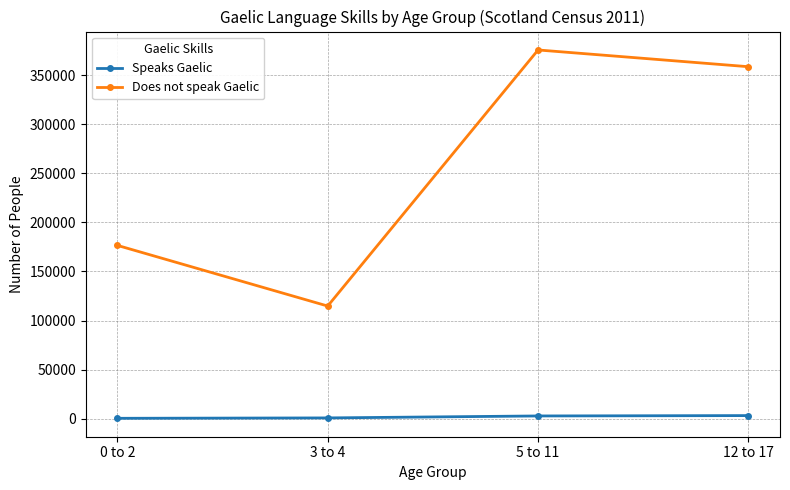

Is it true that Does not speak Gaelic equals 161594 at 5 to 11?

False